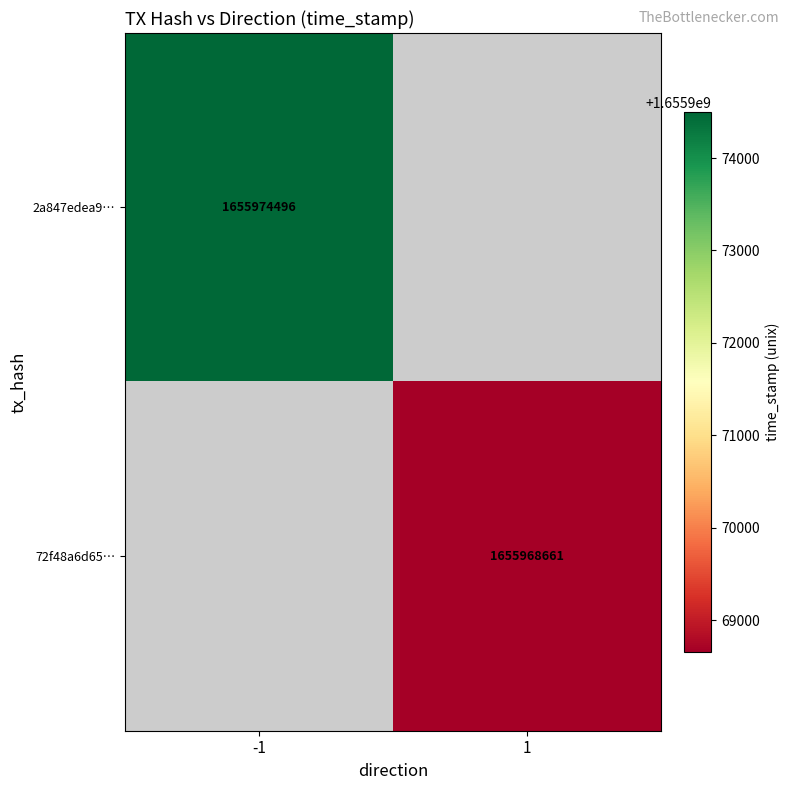

The value of 2a847edea9… at -1 is 2975274680. True or false?

False